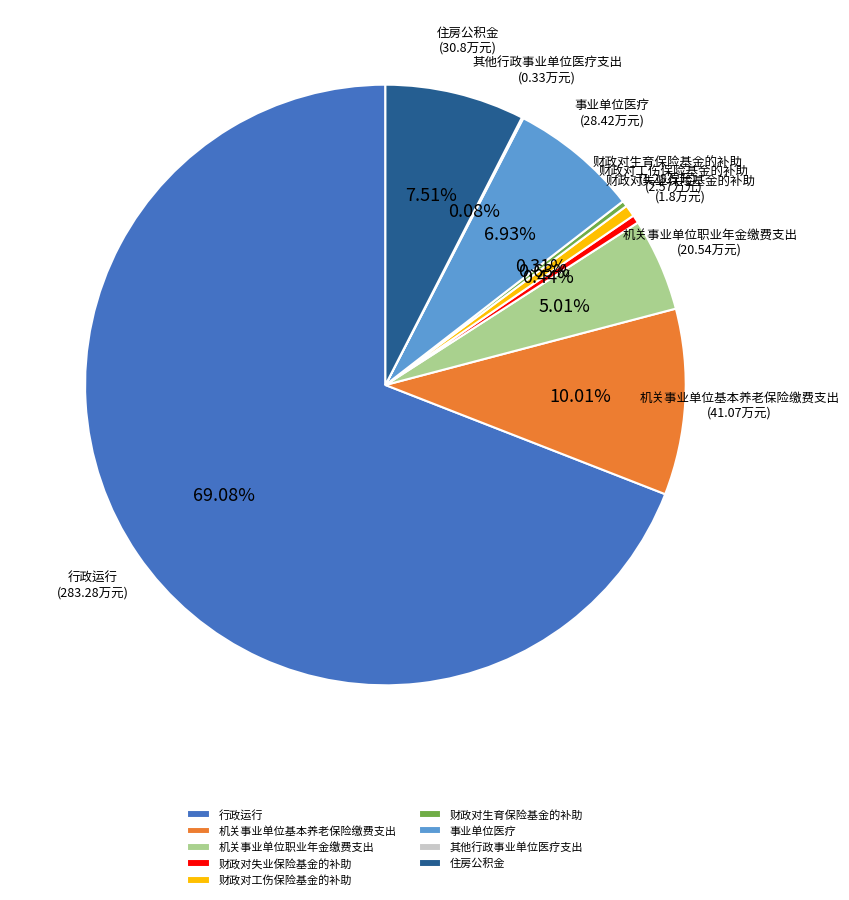

Is 行政运行 the majority of the pie?

Yes